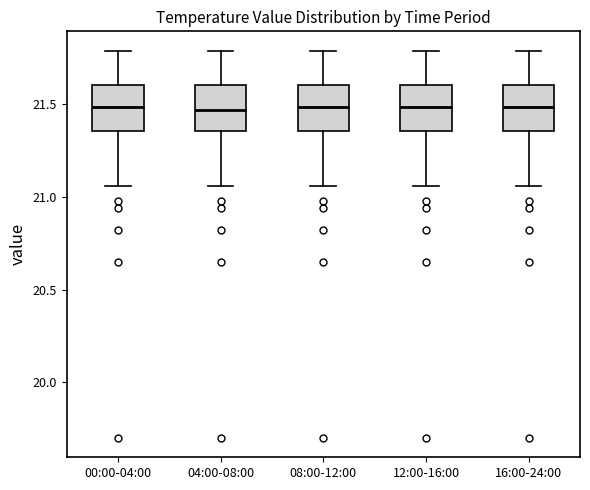

Where does the upper whisker of the box for 08:00-12:00 end on the y-axis? The values are not printed on the chart, so give them approximately, as read against the axis.

21.80